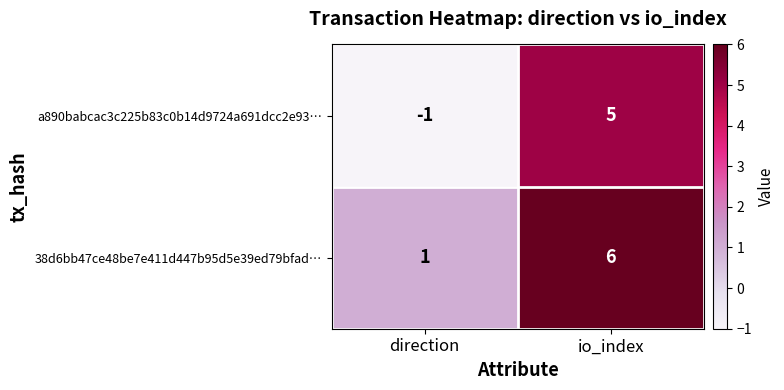

Is it true that 38d6bb47ce48be7e411d447b95d5e39ed79bfad… equals 2 at io_index?

False